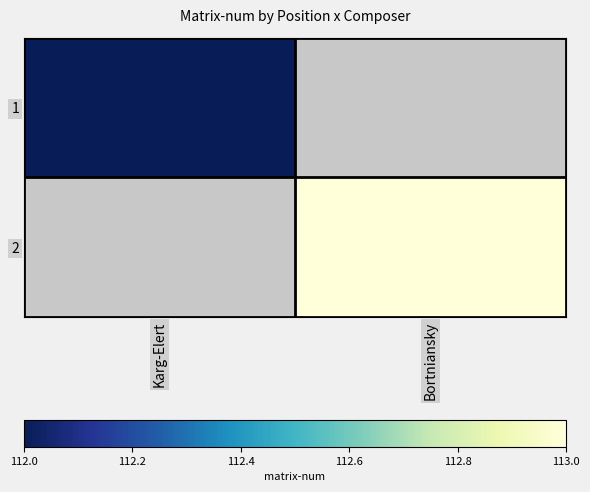

Is the value of 2 at Bortniansky greater than the value of 1 at Karg-Elert?

Yes